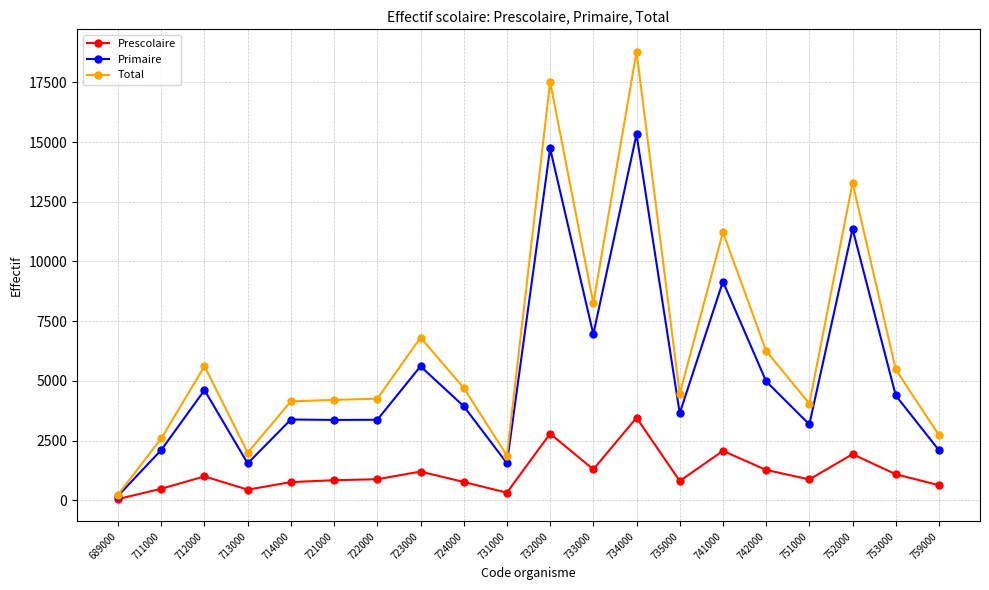

Which category has the highest value across all series?

734000